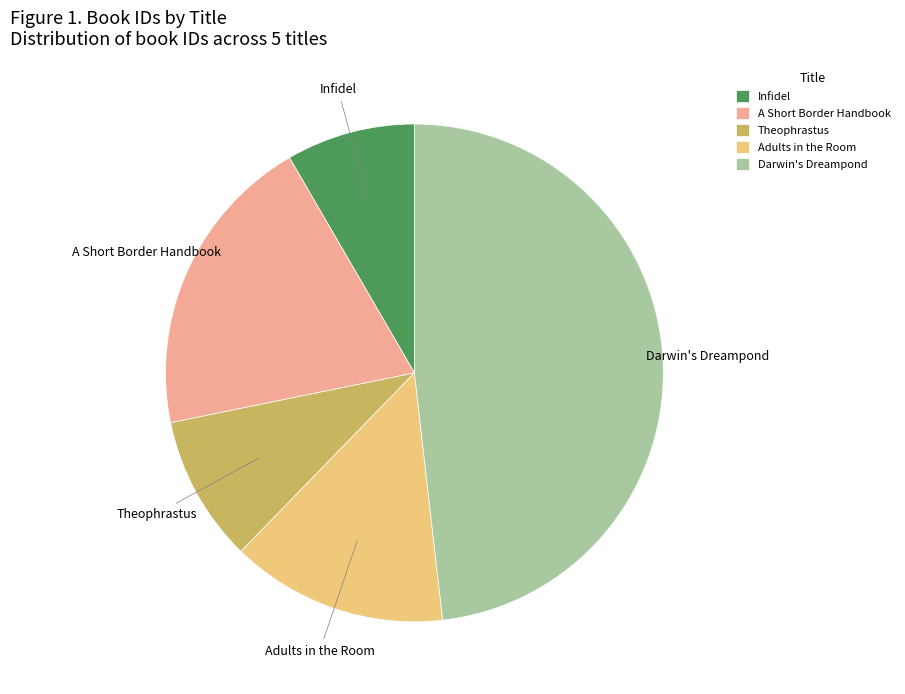

Which slice is the smallest?

Infidel